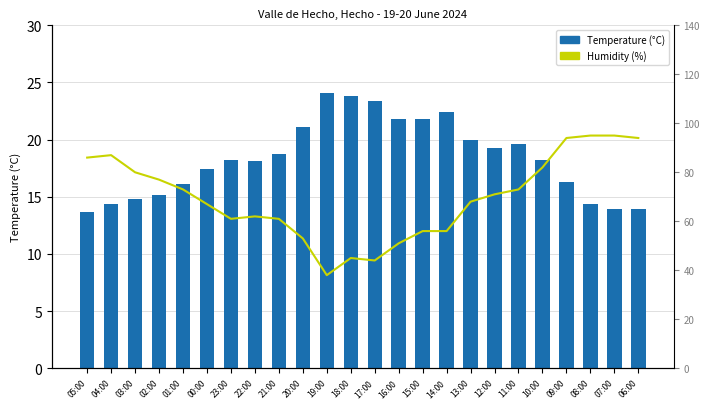

Reading left to right, what are all the values shown in this chart?

Temperature (°C): 05:00=13.7	04:00=14.4	03:00=14.8	02:00=15.2	01:00=16.1	00:00=17.4	23:00=18.2	22:00=18.1	21:00=18.7	20:00=21.1	19:00=24.1	18:00=23.8	17:00=23.4	16:00=21.8	15:00=21.8	14:00=22.4	13:00=20.0	12:00=19.3	11:00=19.6	10:00=18.2	09:00=16.3	08:00=14.4	07:00=13.9	06:00=13.9
Humidity (%): 05:00=86.0	04:00=87.0	03:00=80.0	02:00=77.0	01:00=73.0	00:00=67.0	23:00=61.0	22:00=62.0	21:00=61.0	20:00=53.0	19:00=38.0	18:00=45.0	17:00=44.0	16:00=51.0	15:00=56.0	14:00=56.0	13:00=68.0	12:00=71.0	11:00=73.0	10:00=82.0	09:00=94.0	08:00=95.0	07:00=95.0	06:00=94.0